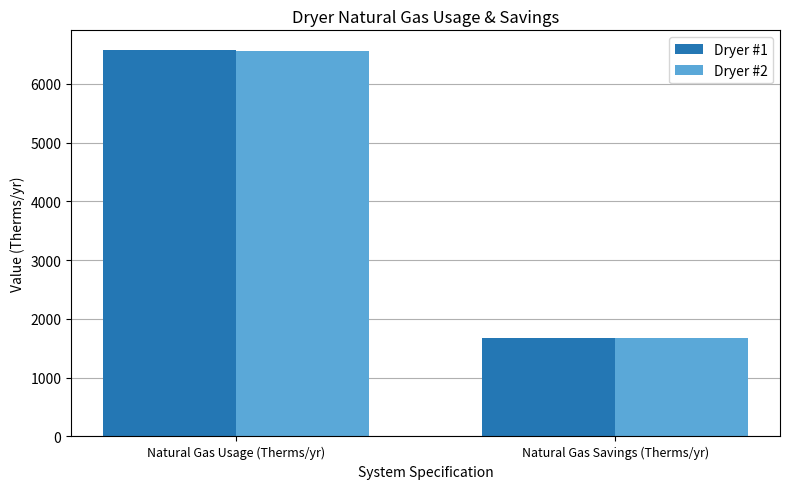

Reading left to right, extract all data points from this chart.

Dryer #1: 6582.3	1681.4
Dryer #2: 6563.0	1676.5